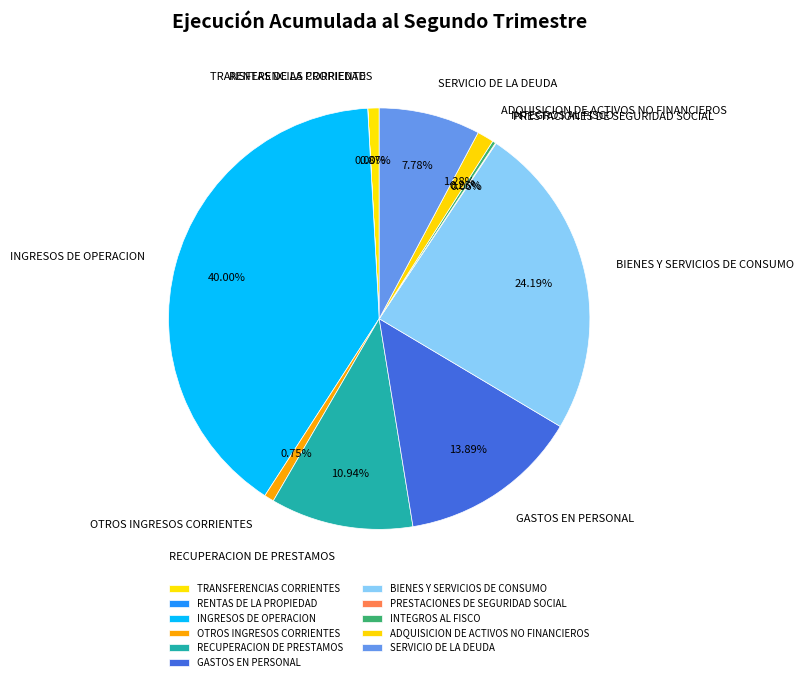

What is the largest slice in the pie chart?

INGRESOS DE OPERACION